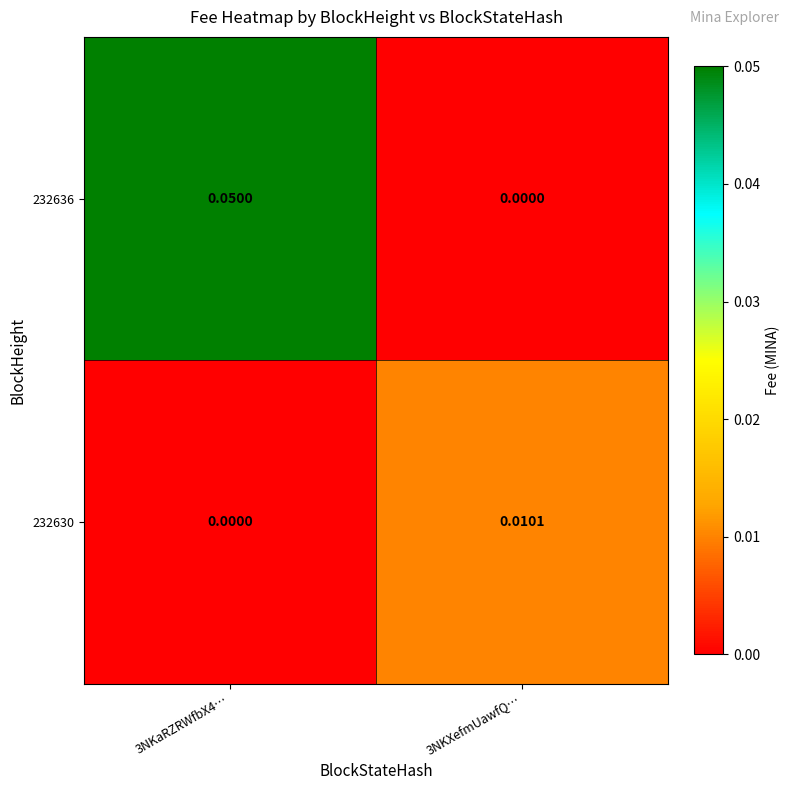

List the series in order of their overall mean, highest first.

232636, 232630